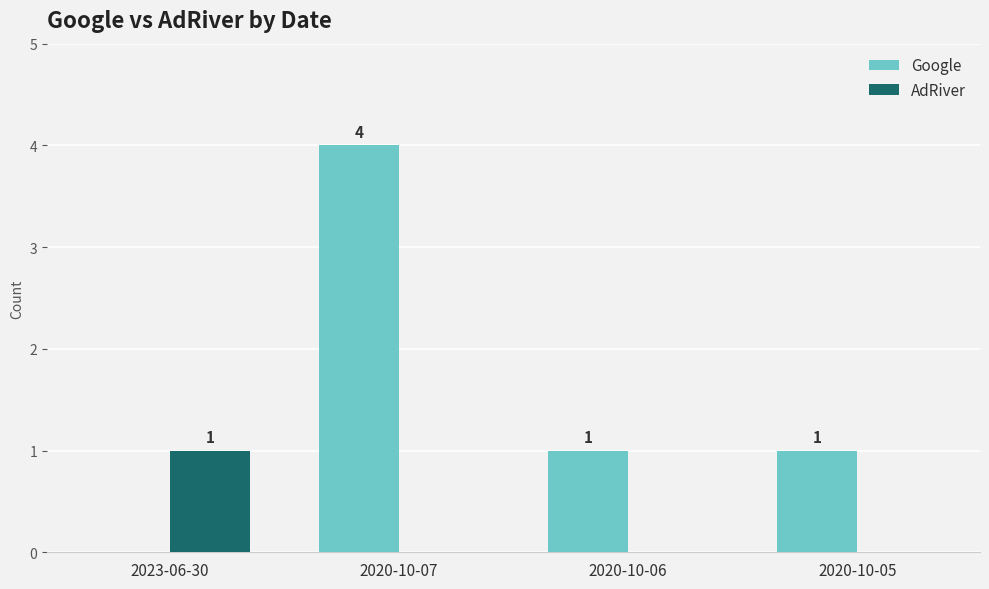

What is the sum of all Google values?

6